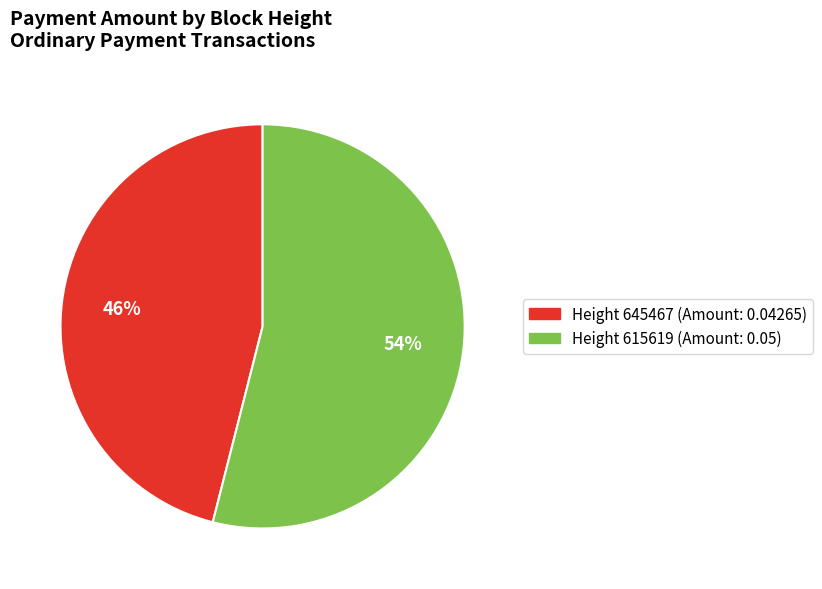

Does any single category account for the majority?

Yes